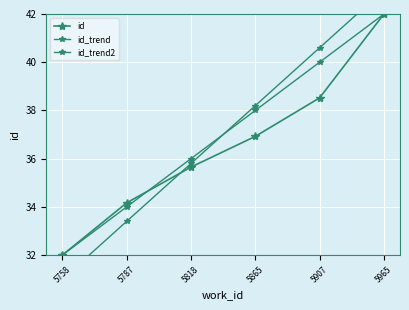

Count the number of categories in the chart.

6